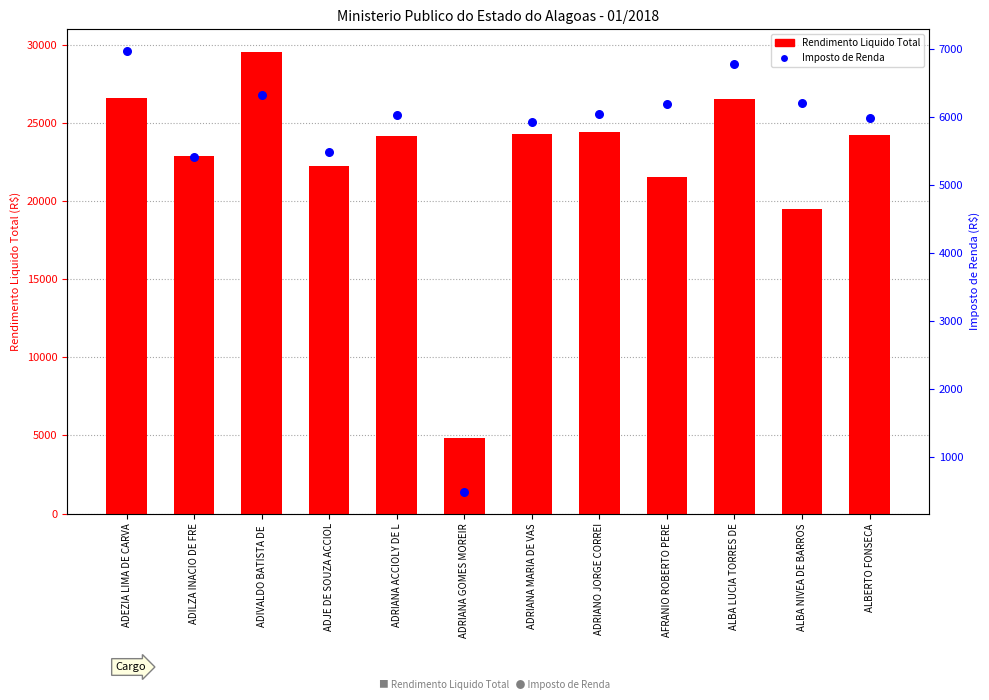

At which category is the sum across all series the highest?

ADIVALDO BATISTA DE 